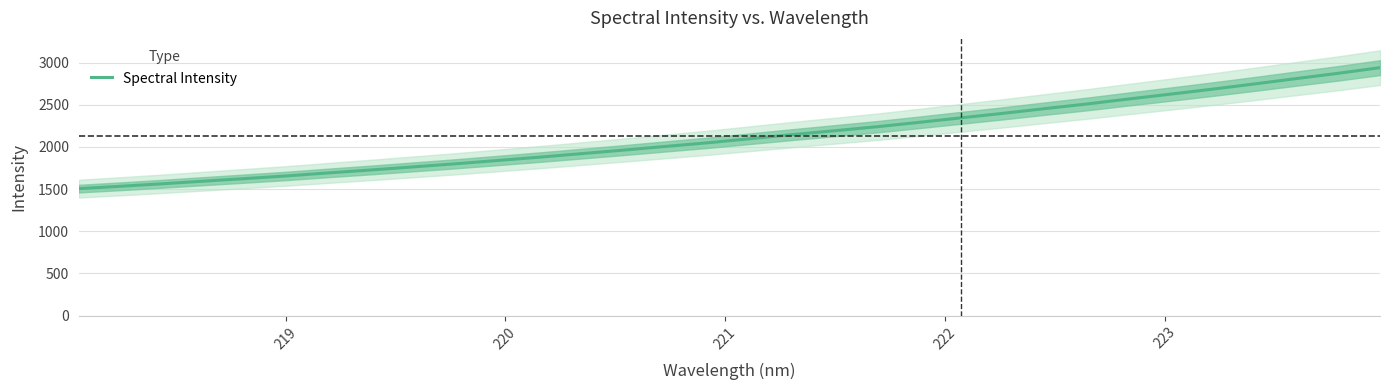

What is the minimum value for Spectral Intensity?

1505.5